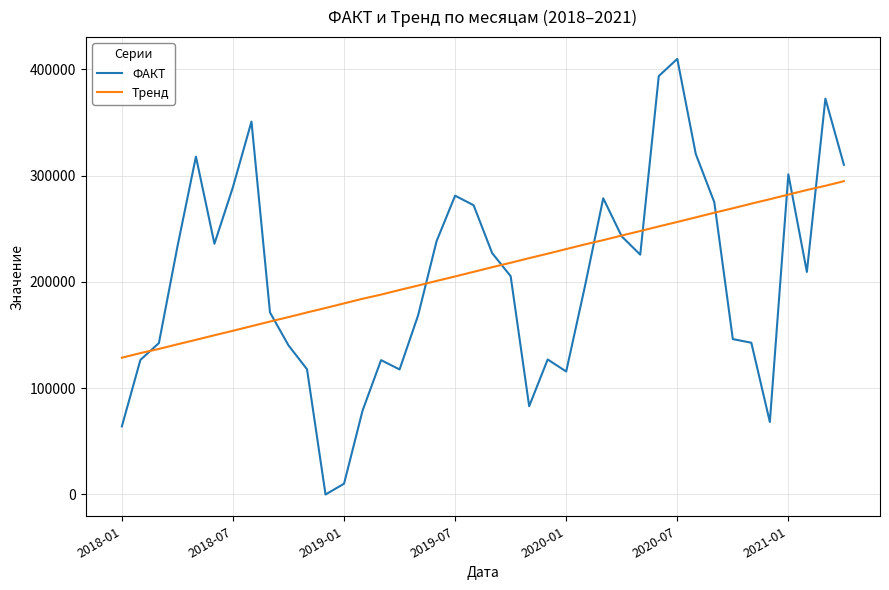

Which series has the widest spread of values?

ФАКТ